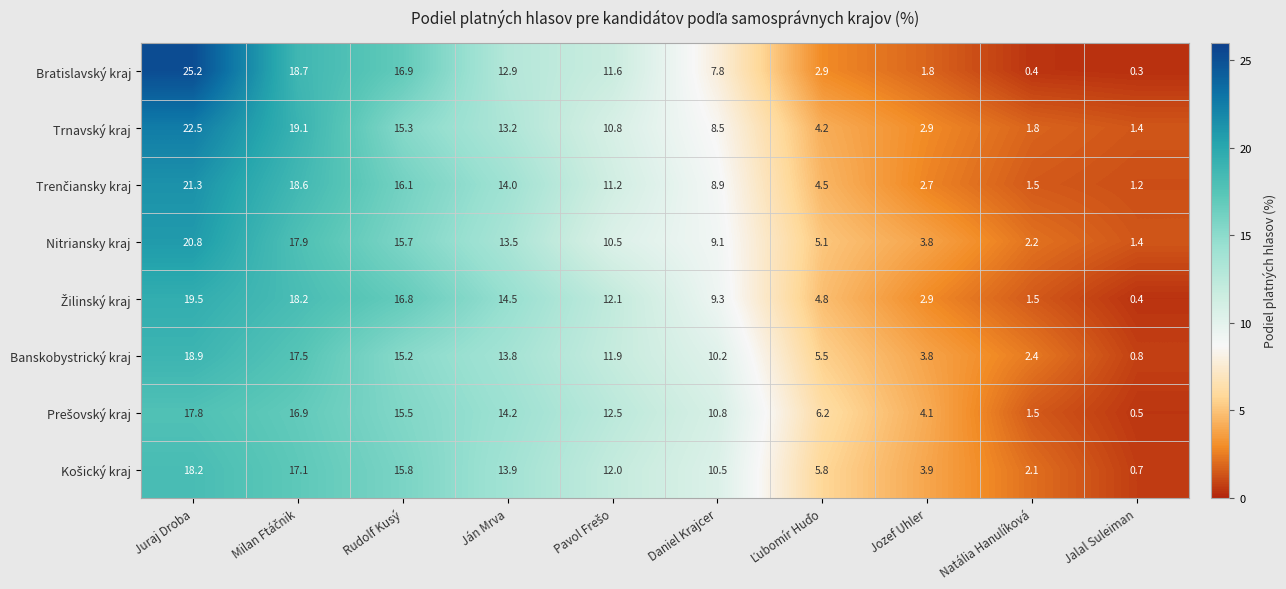

Is it true that Banskobystrický kraj equals 18.9 at Juraj Droba?

True